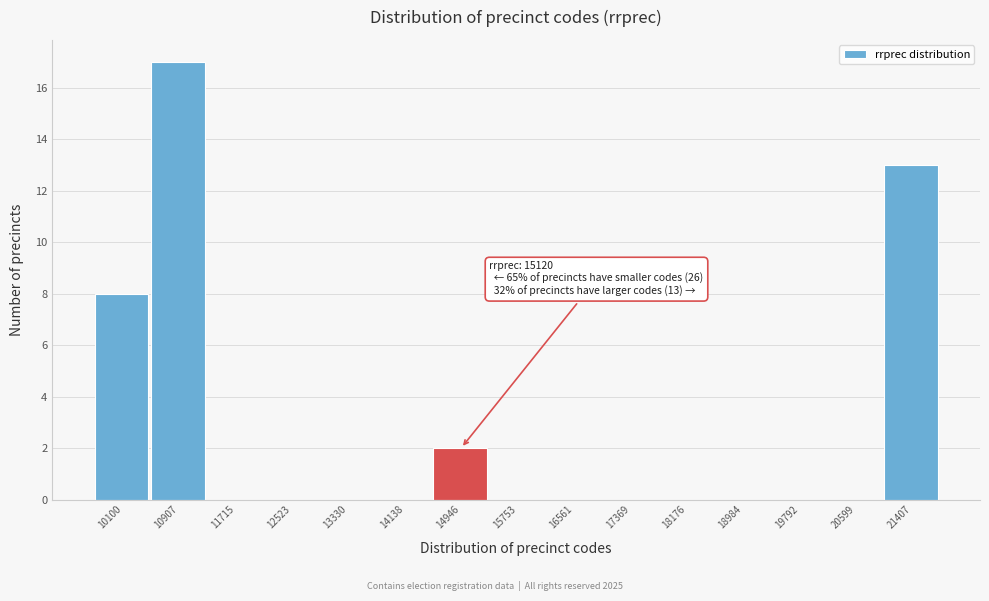

Reading right to left, transcribe all the data shown in this chart.

21407=13	20599=0	19792=0	18984=0	18176=0	17369=0	16561=0	15753=0	14946=2	14138=0	13330=0	12523=0	11715=0	10907=17	10100=8